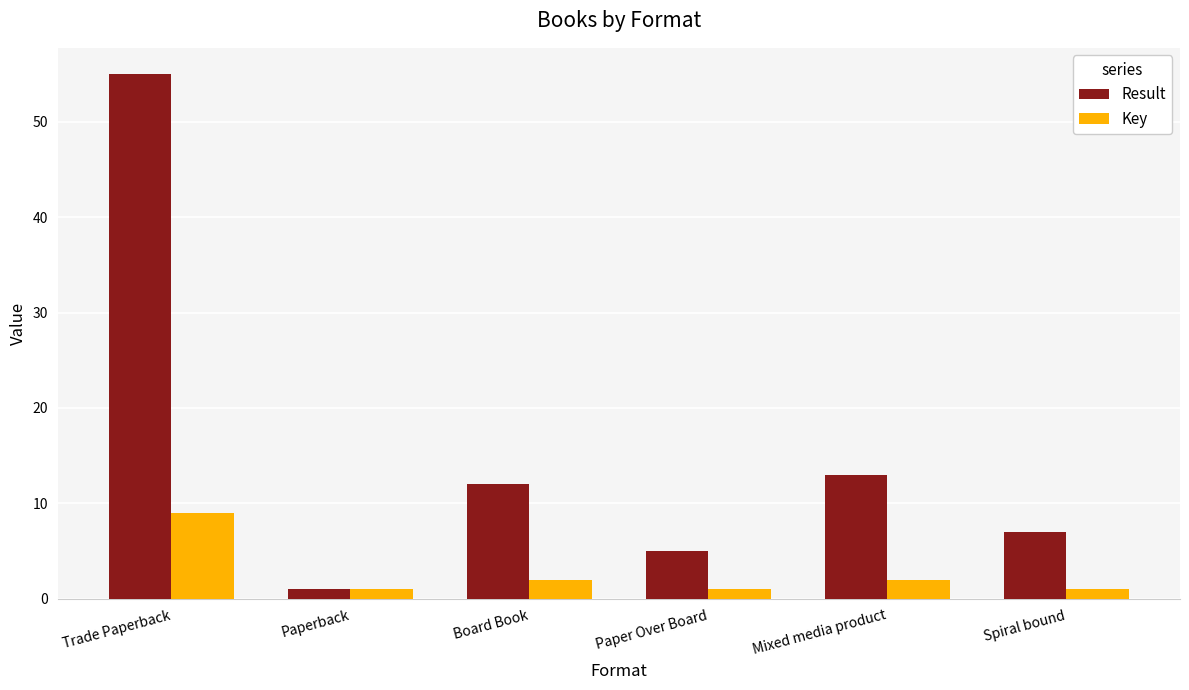

Count the Key values in the range 1 to 2.

5